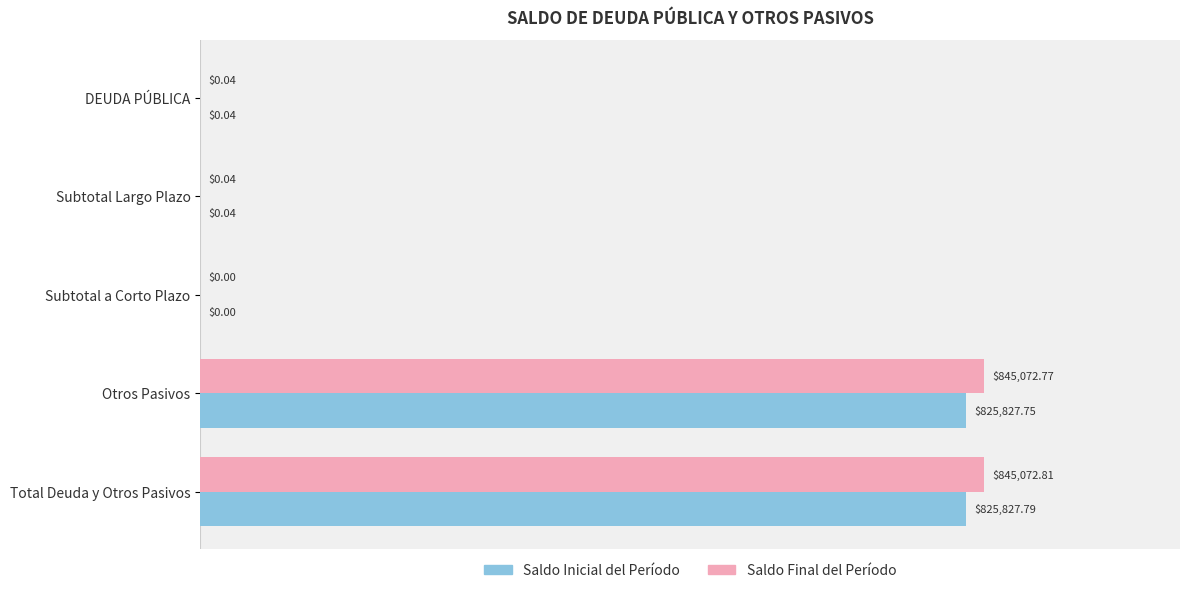

What are all the series names shown in the legend?

Saldo Inicial del Período, Saldo Final del Período